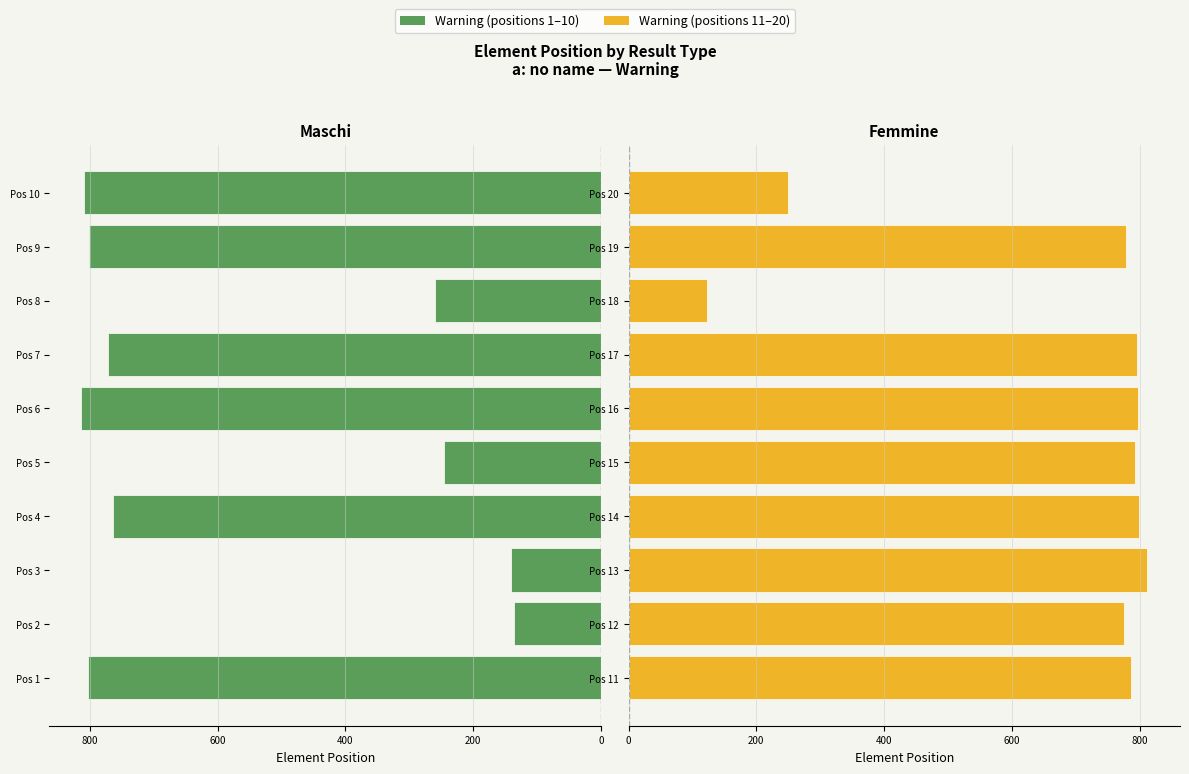

What is the difference between the maximum and minimum values in the Warning (left) series?

677